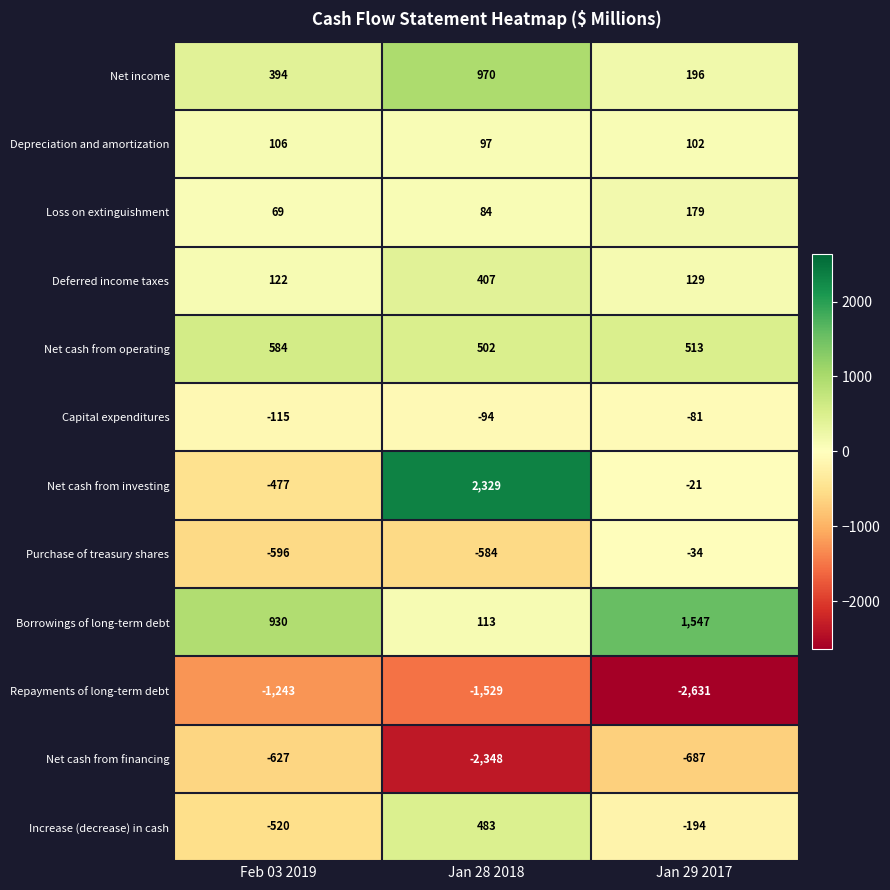

True or false: Net cash from operating has a value of 513 at Jan 29 2017.

True